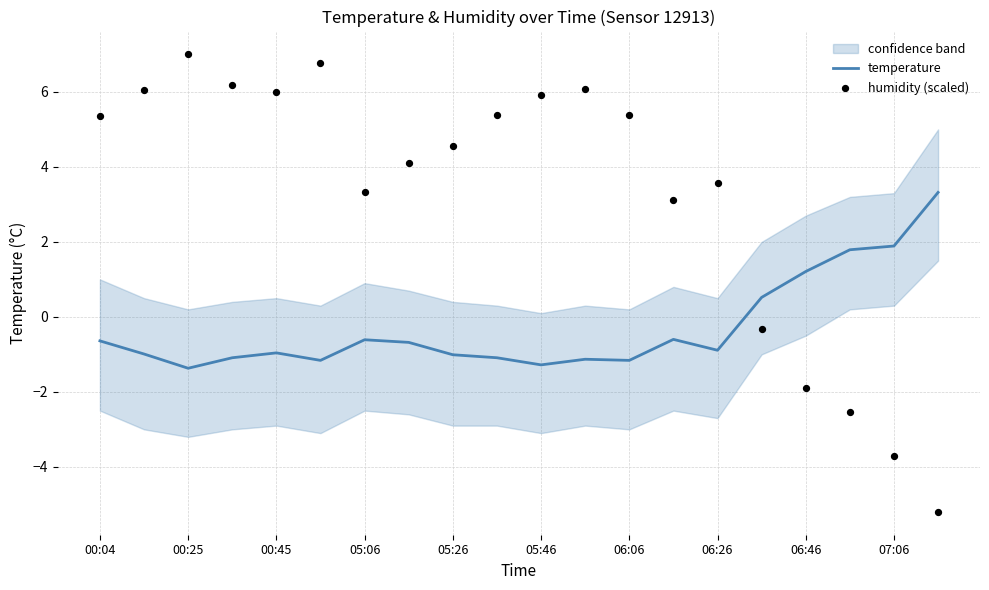

Which series has the largest total across all categories?

humidity (scaled)